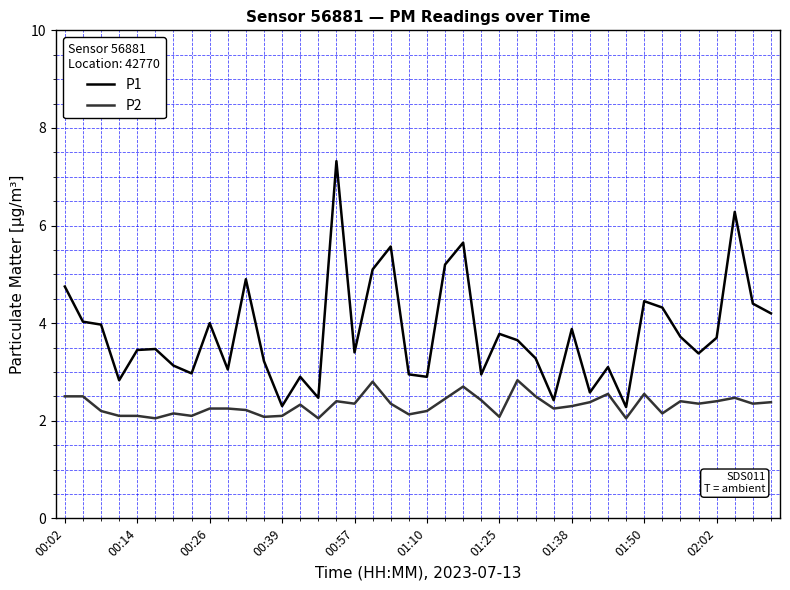

What is the difference between the maximum and minimum values in the P1 series?

5.0